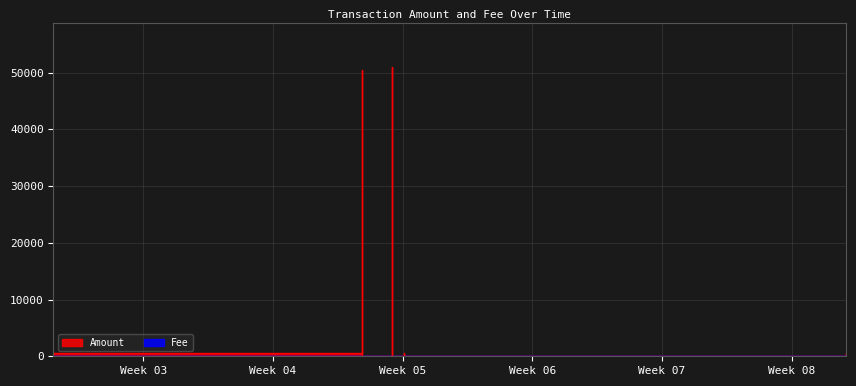

How many categories are shown in the chart?

11